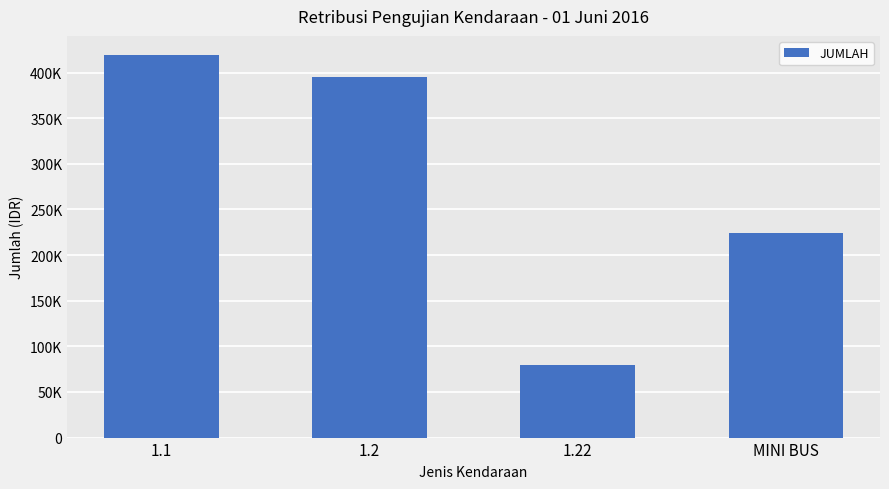

What is the sum of all values?

1116860